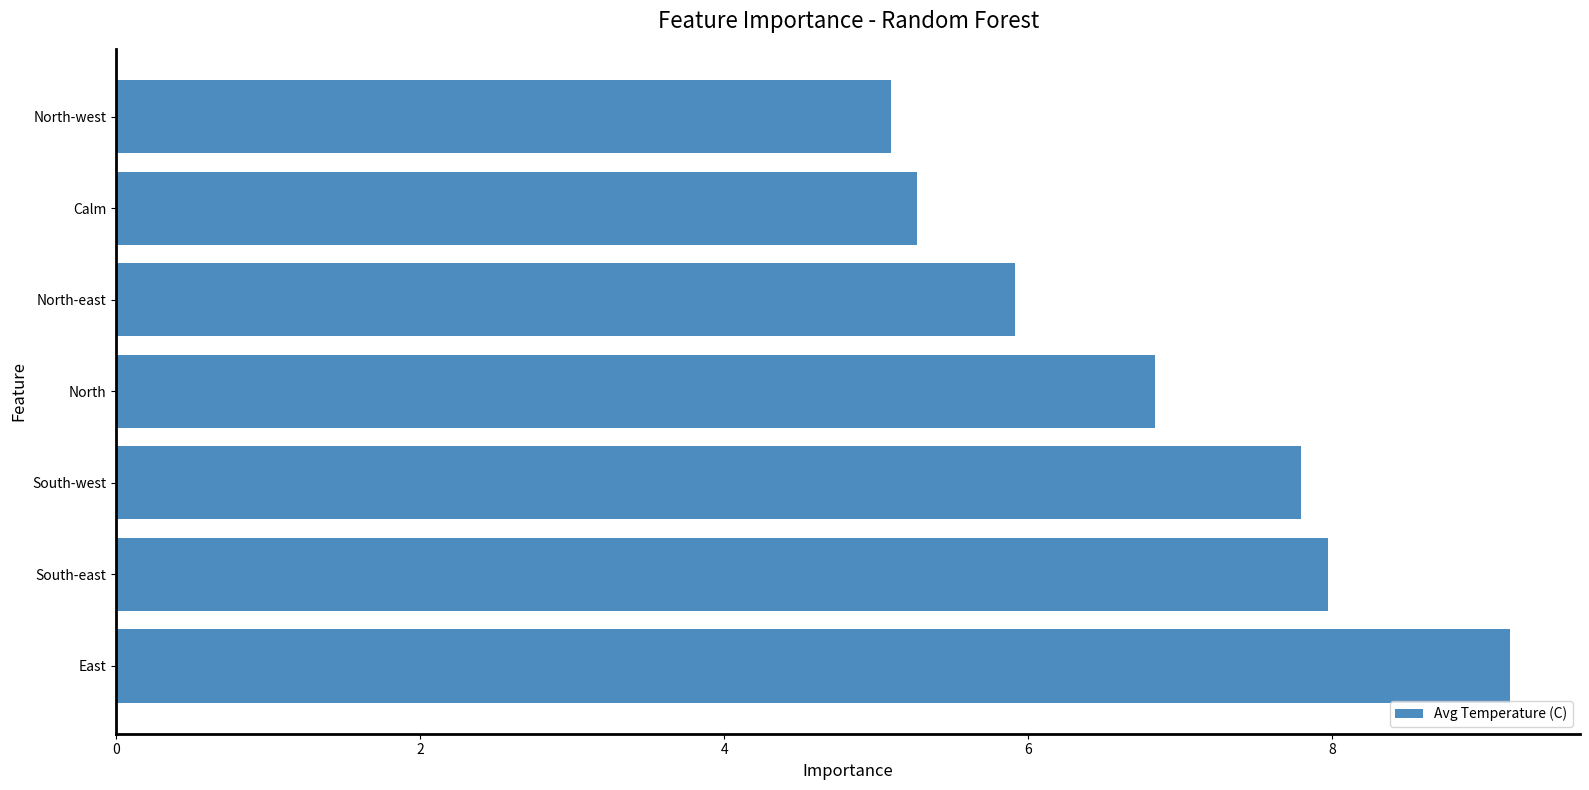

How many bars are there in total?

7